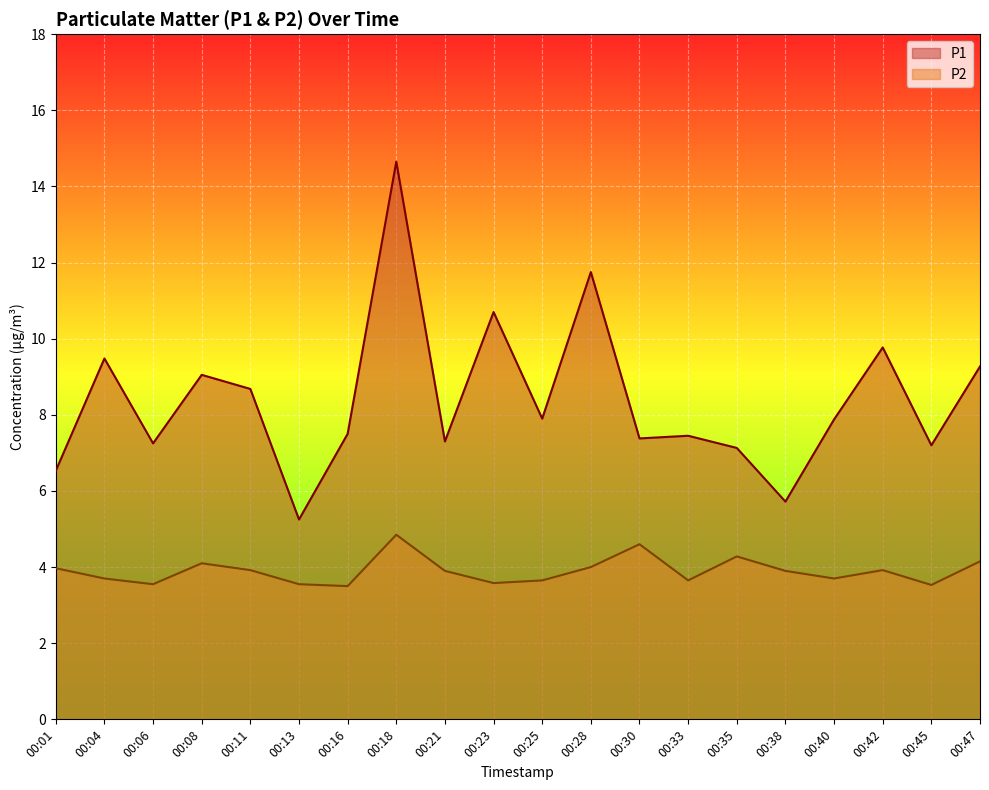

Which series has the widest spread of values?

P1